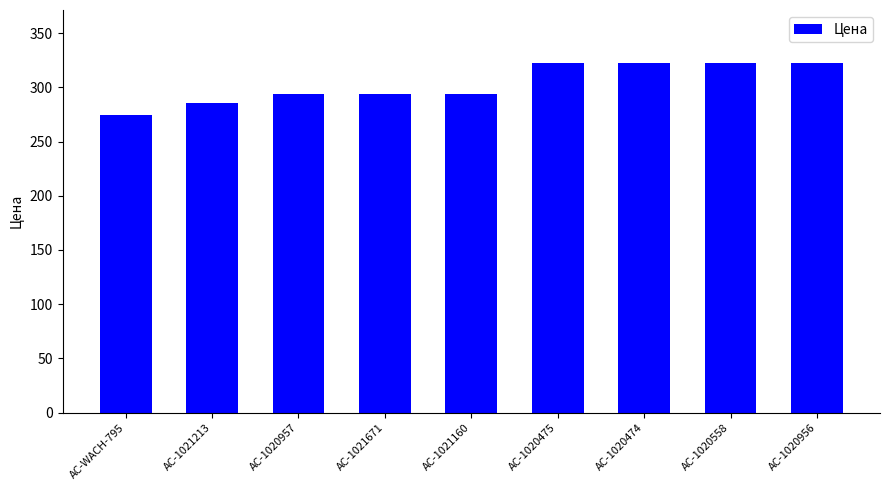

What is the approximate value at AC-1020558?

322.9